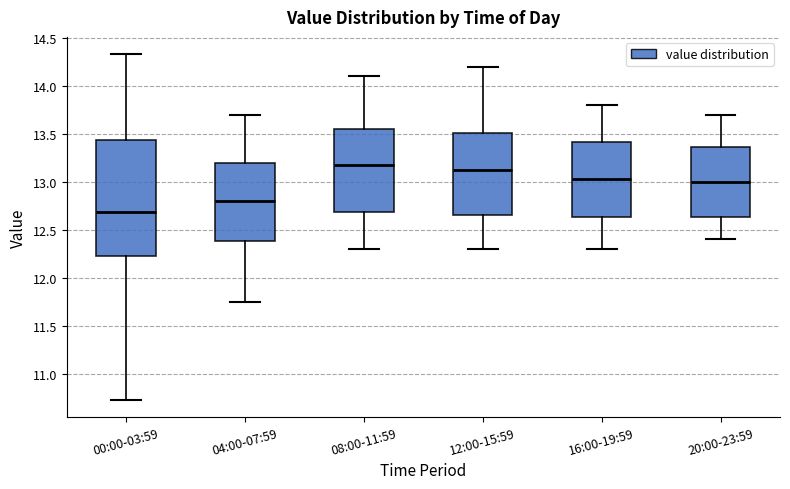

Which box's median line is the highest?

08:00-11:59